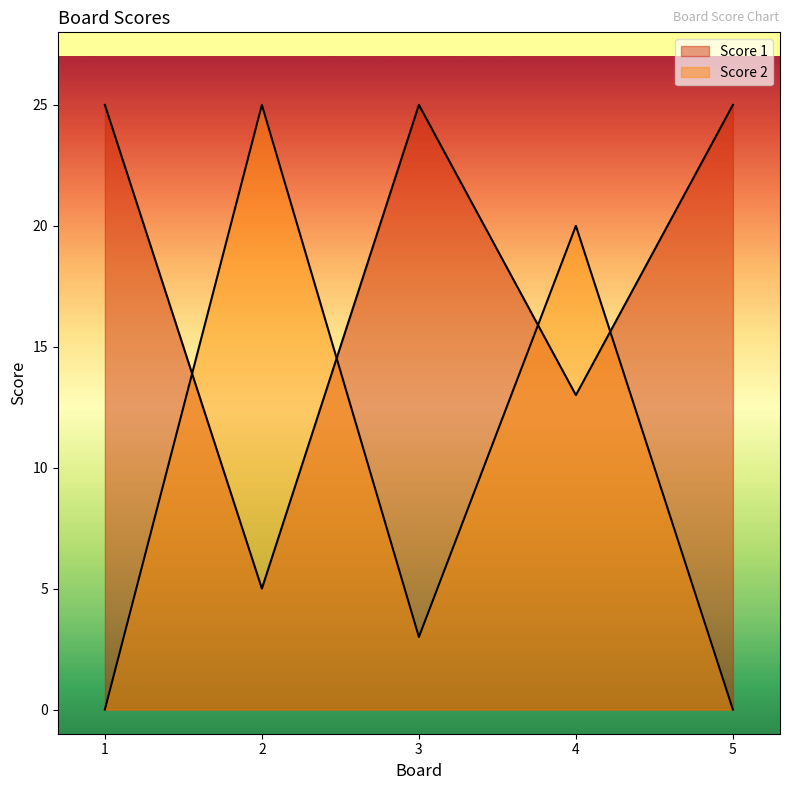

Where is the first local maximum for Score 1?

3